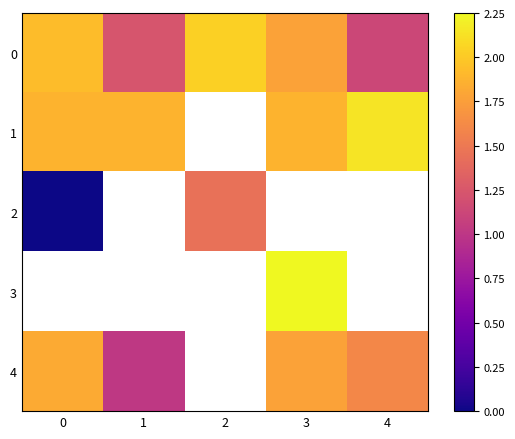

The value of 1 at 3 is 1.9. True or false?

True